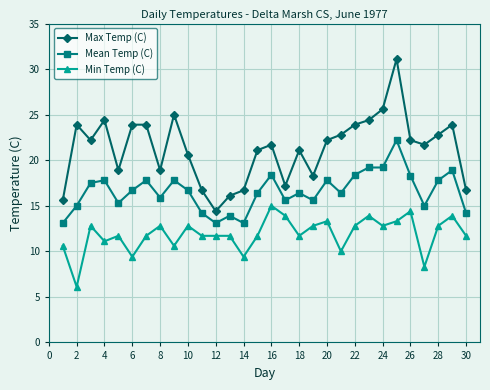

List the series in order of their overall mean, highest first.

Max Temp (C), Mean Temp (C), Min Temp (C)